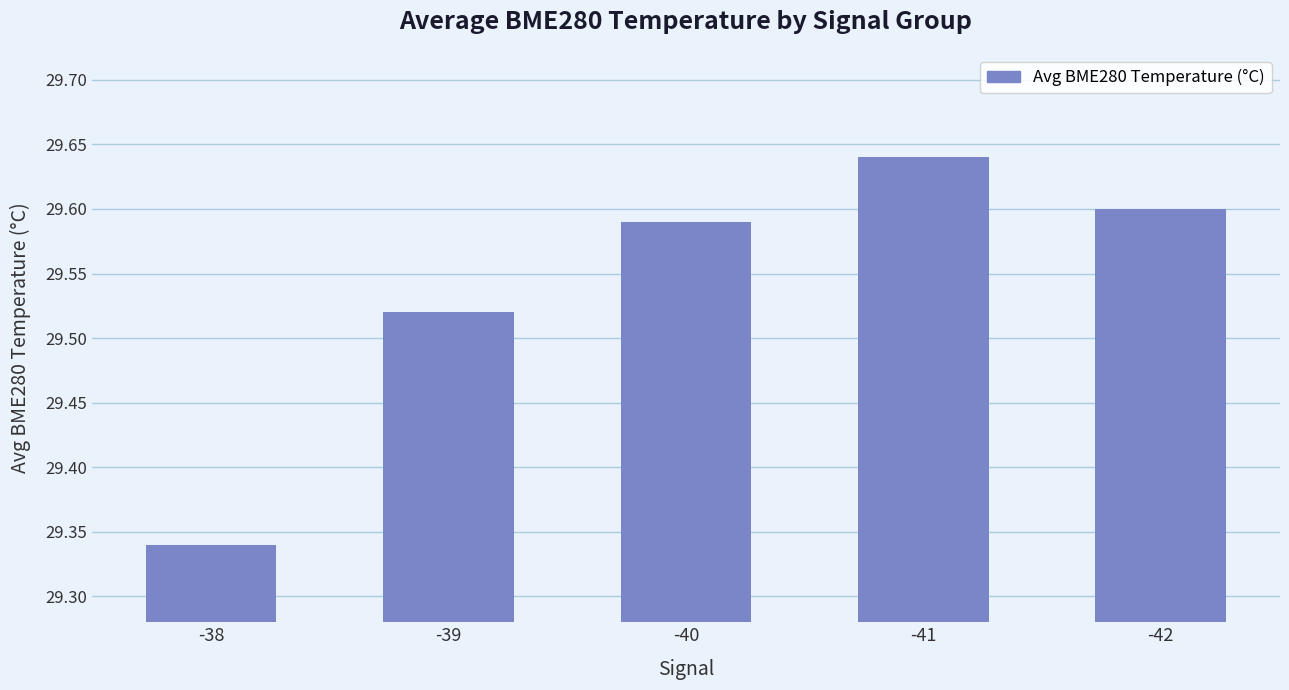

The value at -41 is 29.6. True or false?

True